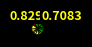

How many slices are in this pie chart?

13